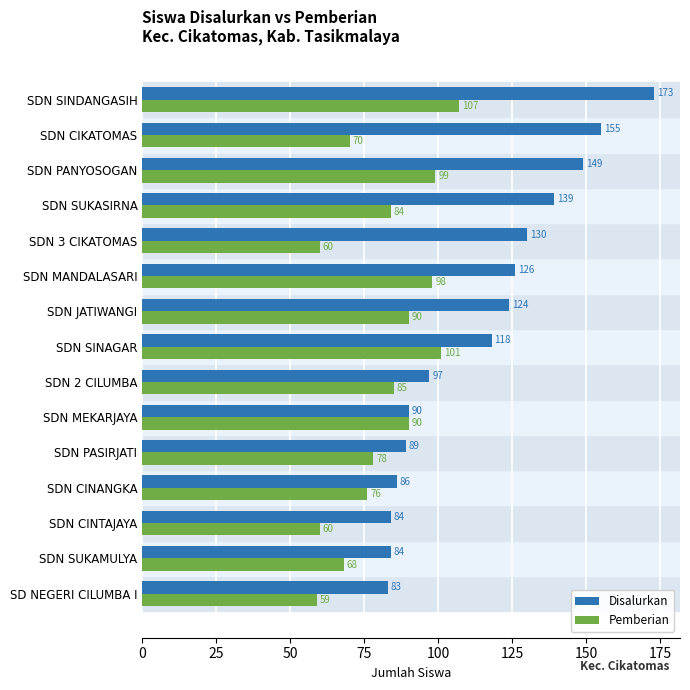

The Disalurkan series shows 58 at SDN 3 CIKATOMAS. True or false?

False